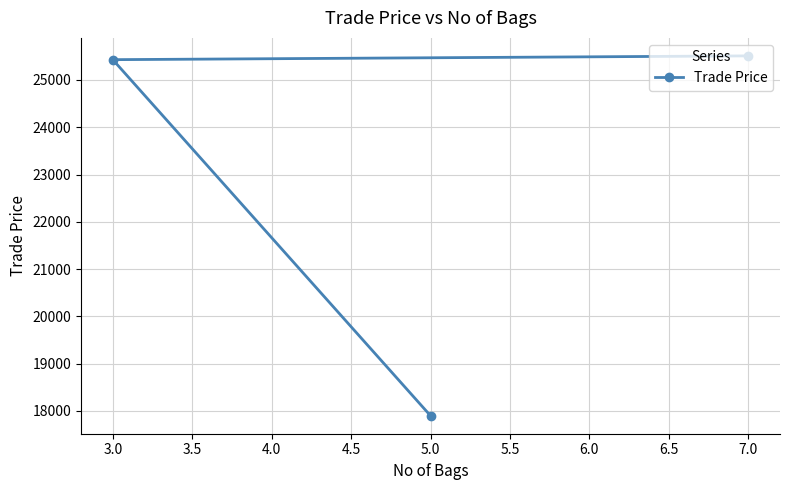

What is the ratio of the value at 5.0 to the value at 3.0?

0.7